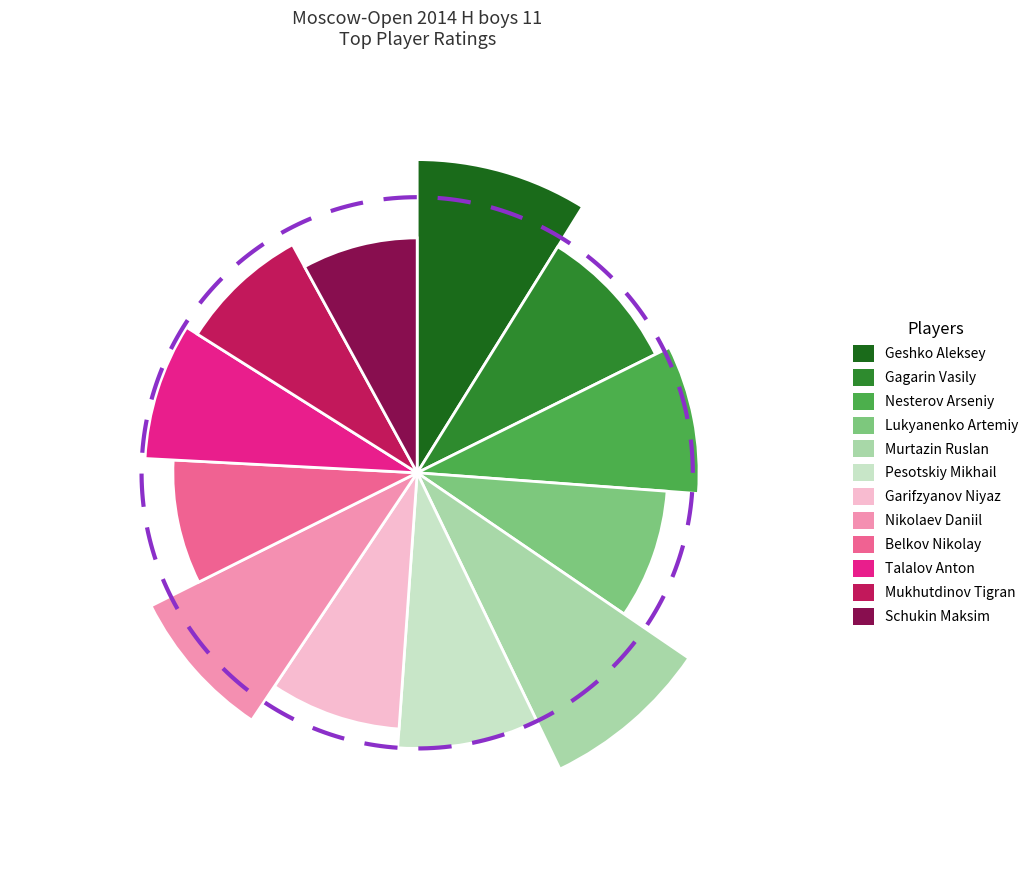

To the nearest percent, what is the difference between the largest and smallest slice percentages?

1%